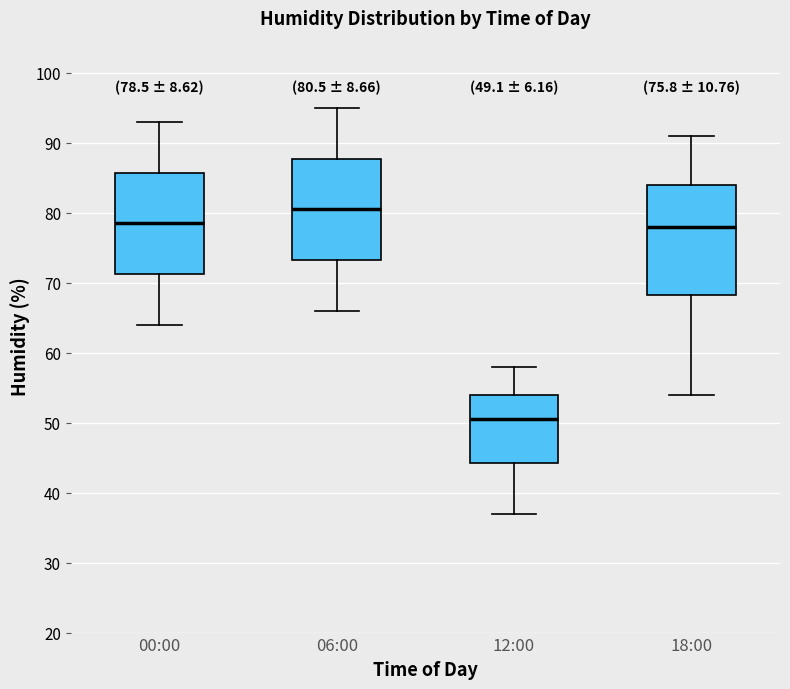

Which box's median line is the lowest?

12:00